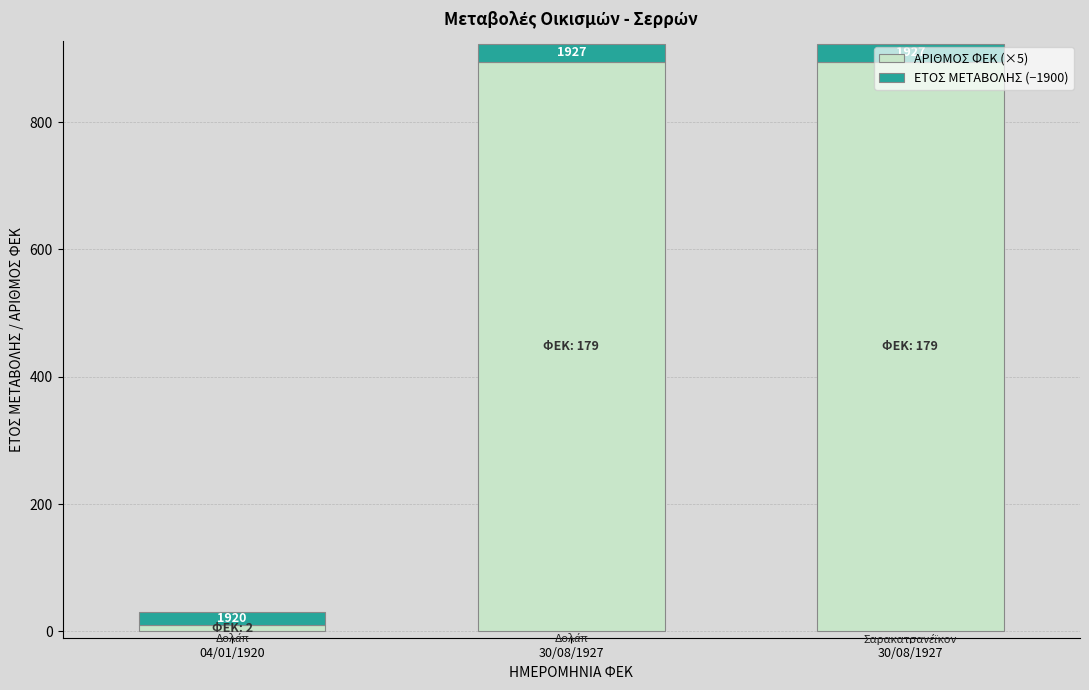

What is the difference between the maximum and minimum values in the ΕΤΟΣ ΜΕΤΑΒΟΛΗΣ (−1900) series?

7